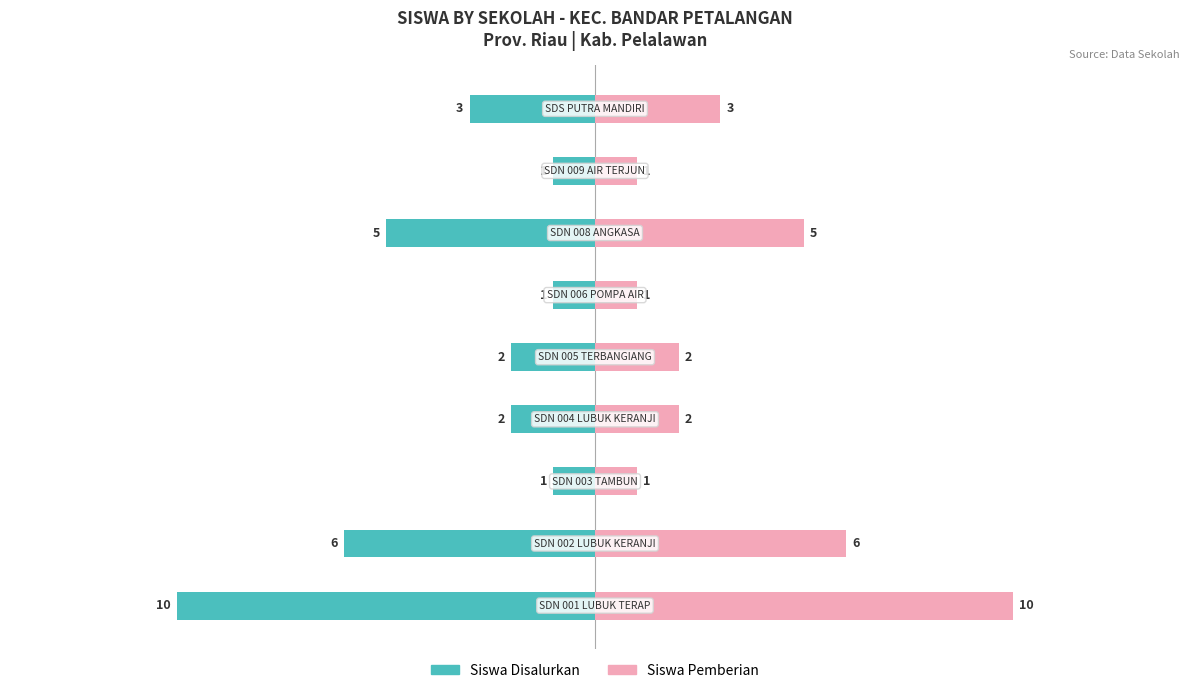

Are the bars grouped side by side (vs. stacked)?

Yes